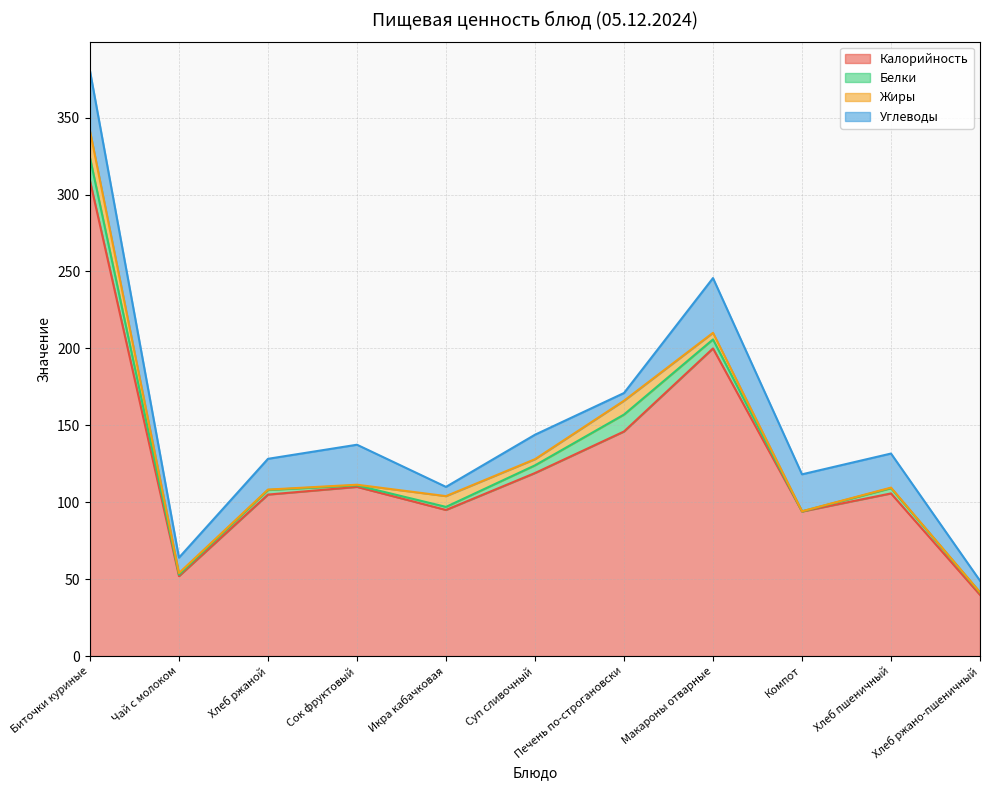

How many distinct data groups are displayed?

4